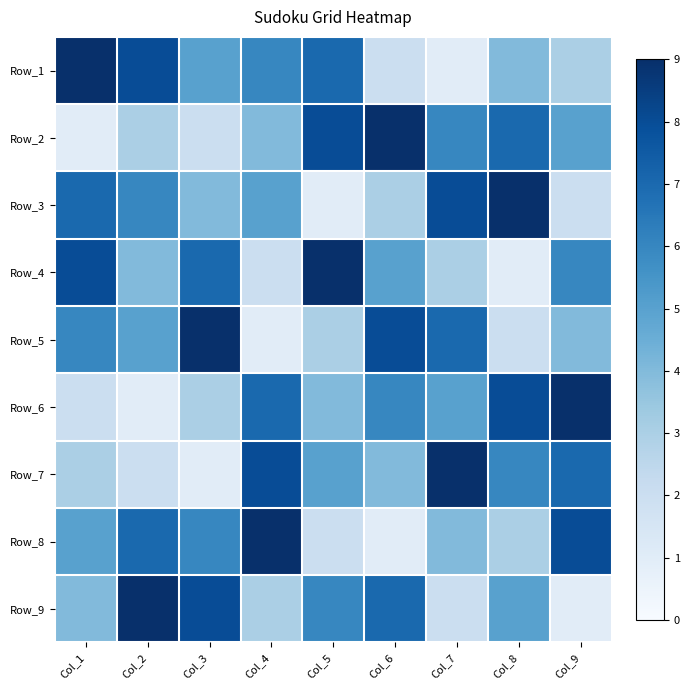

What is the spread (max minus min) of values at Col_8?

8